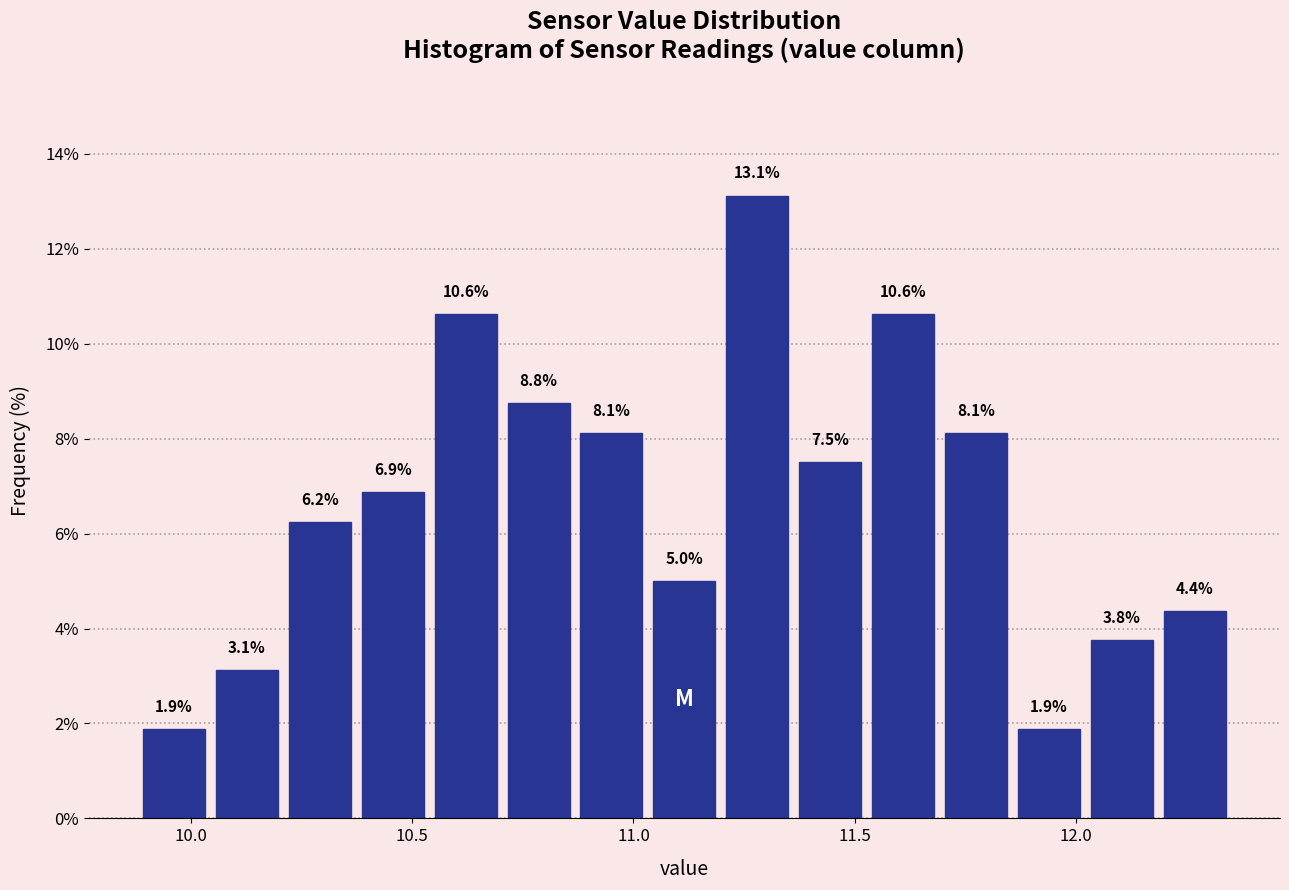

Around what value on the x-axis is the tallest bar? Give the approximate position of its centre, as read against the axis.

11.30